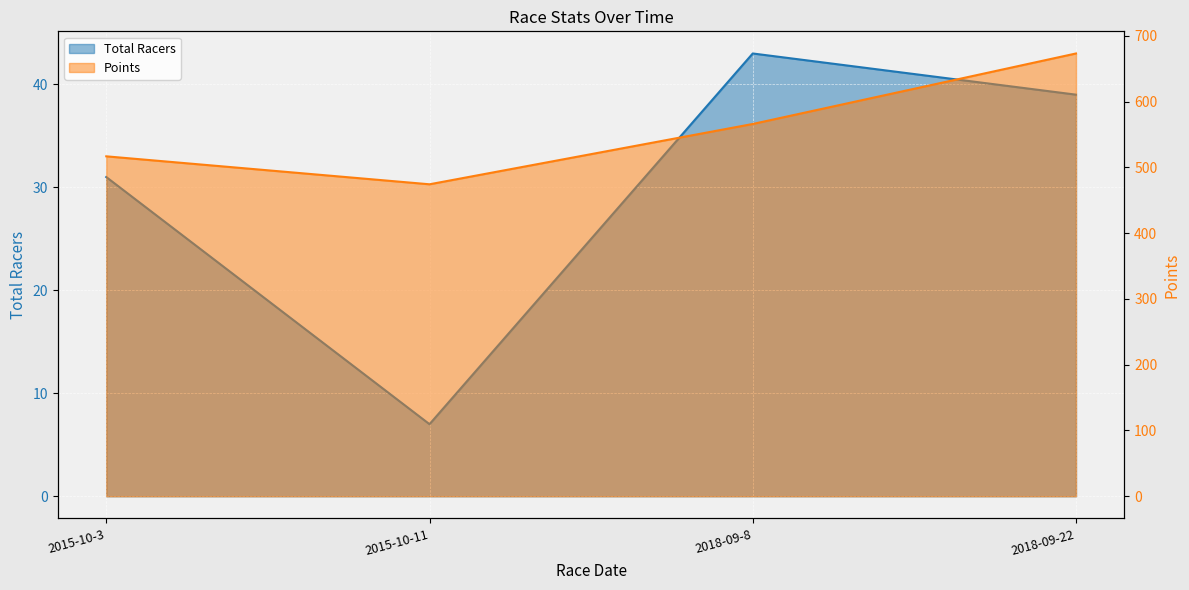

Where is the first local minimum for Total Racers?

2015-10-11